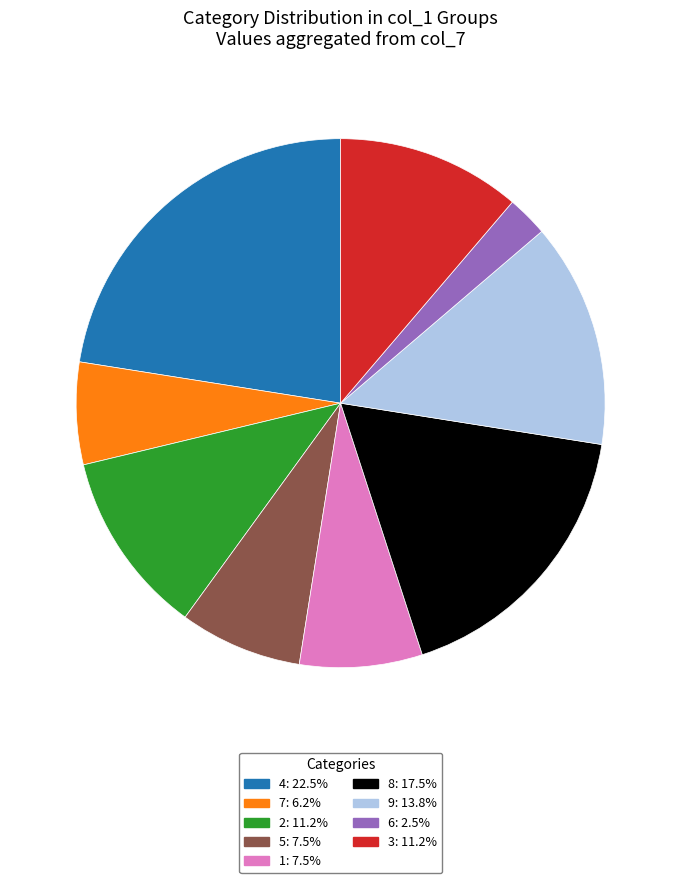

Does any single category account for the majority?

No